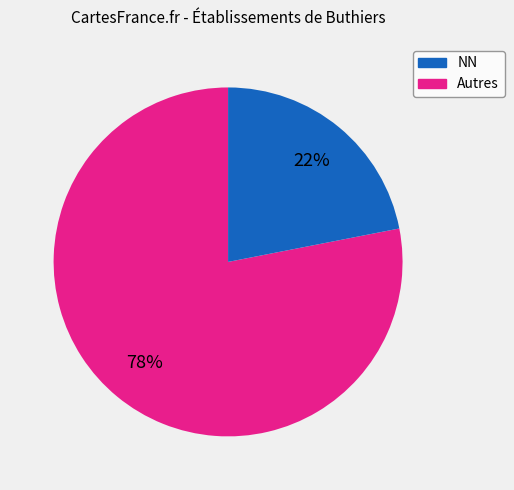

Count the number of slices in the pie.

2